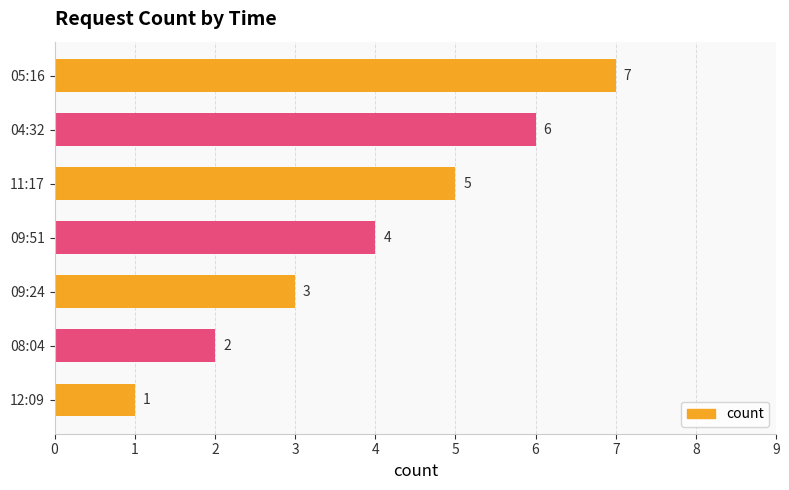

Approximately how many times larger is the value at 11:17 compared to 05:16?

0.7